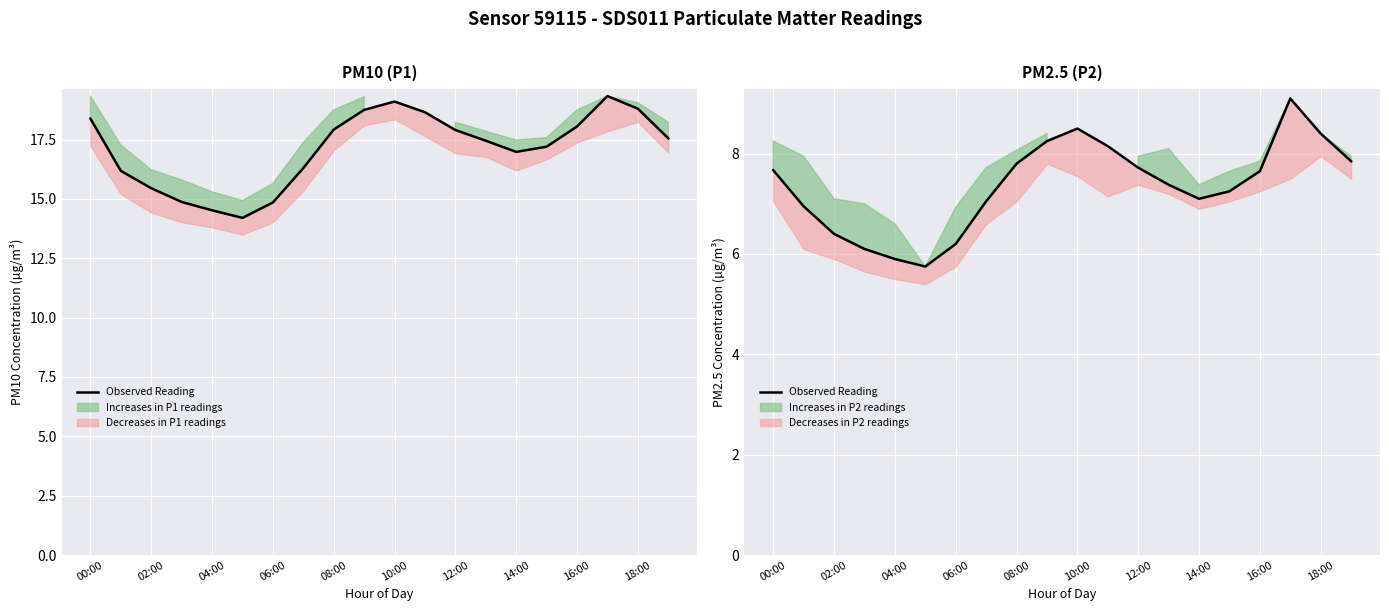

What is the value of the 1st point from the left?

7.7